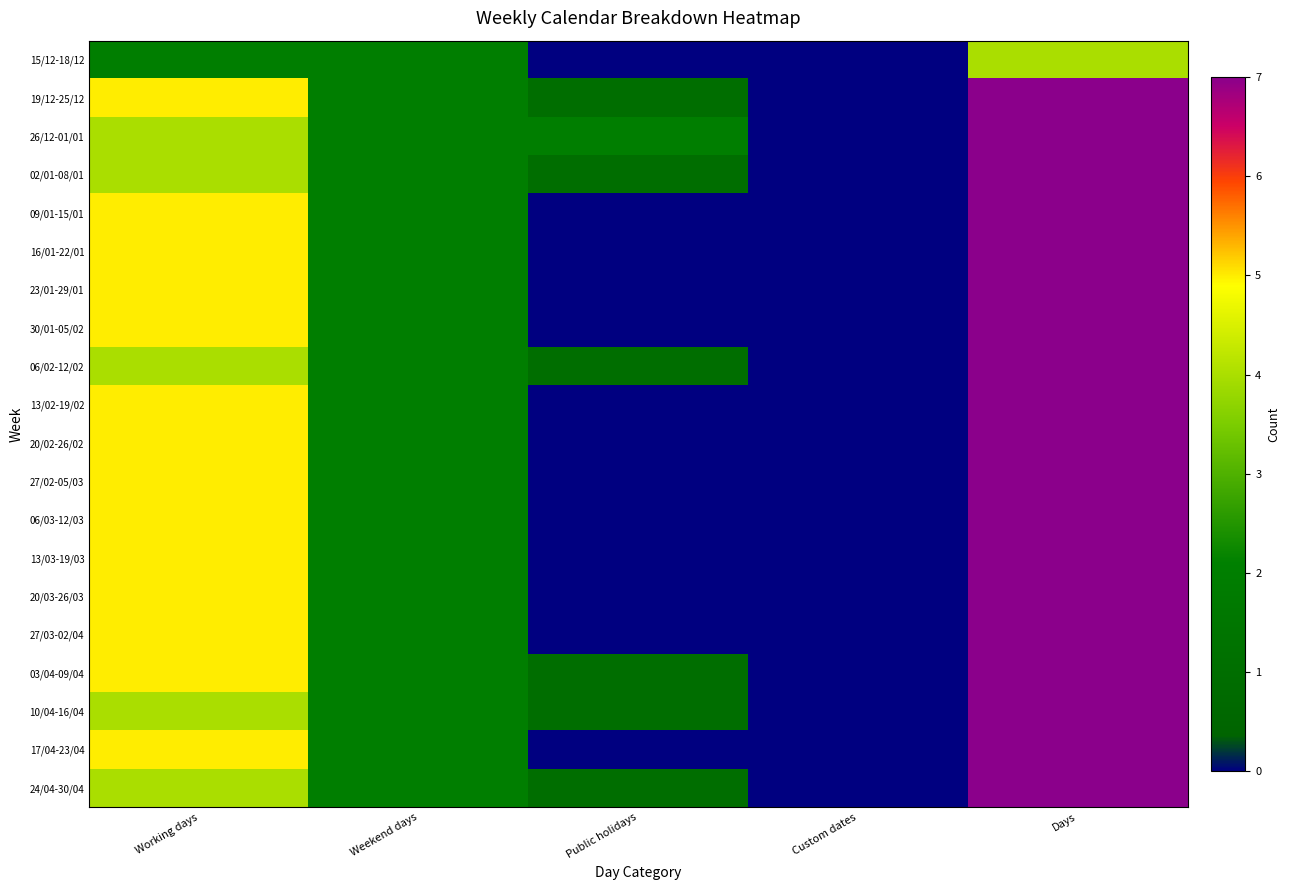

At how many categories does at least one series exceed 6?

1